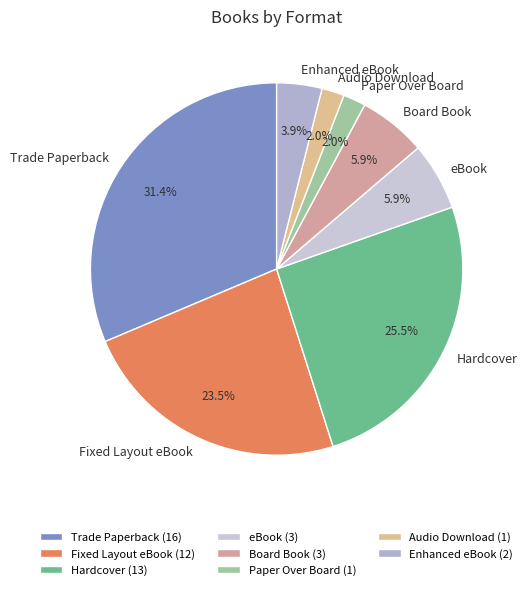

What portion of the pie excludes Board Book?

94.1%